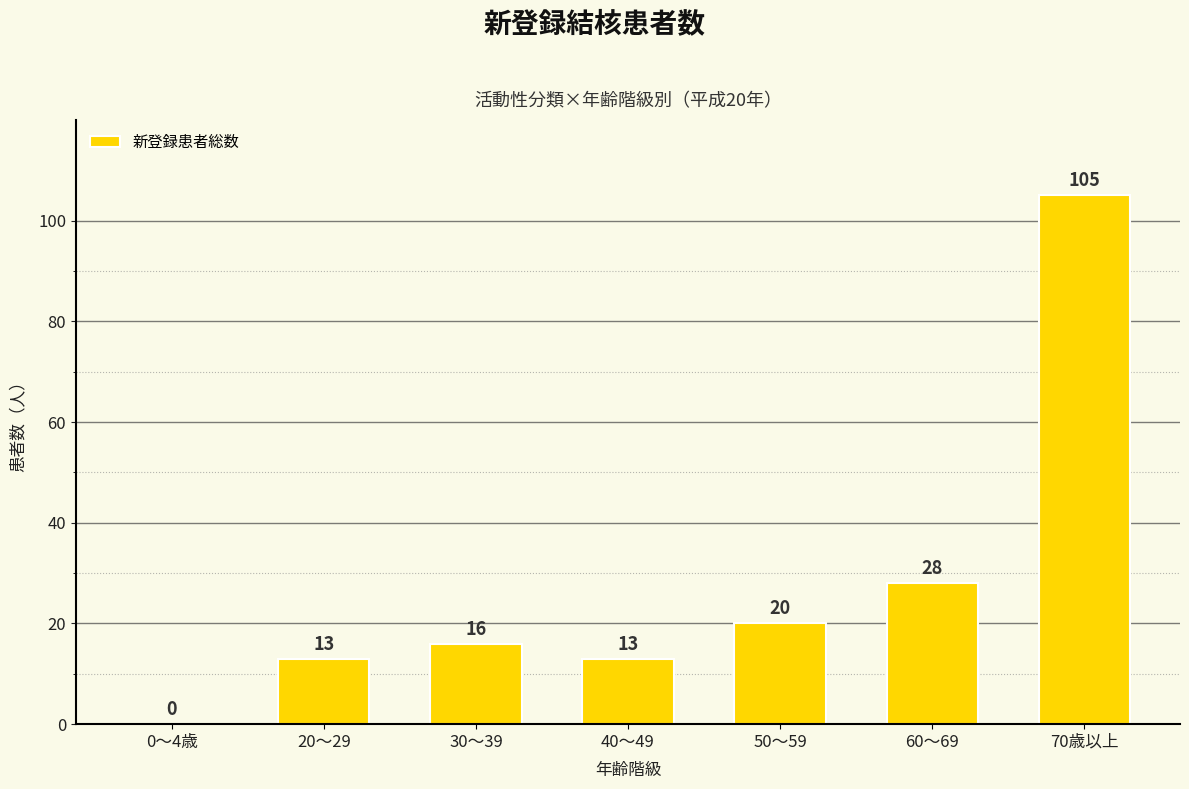

What is the greatest value displayed?

105